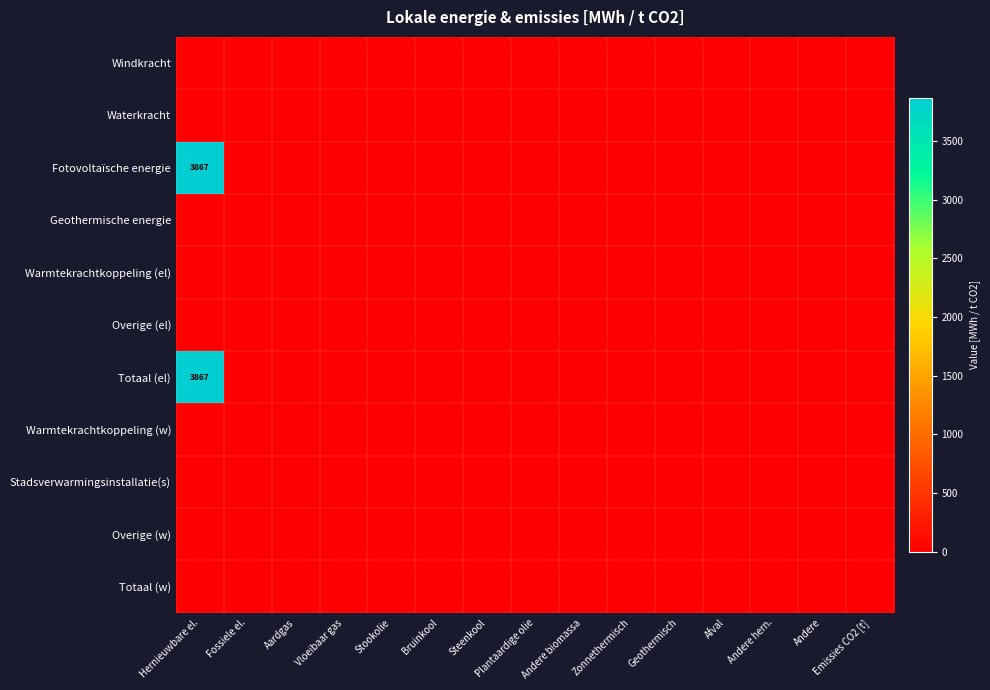

Which has a higher value, Hernieuwbare el. or Andere hern.?

Hernieuwbare el.